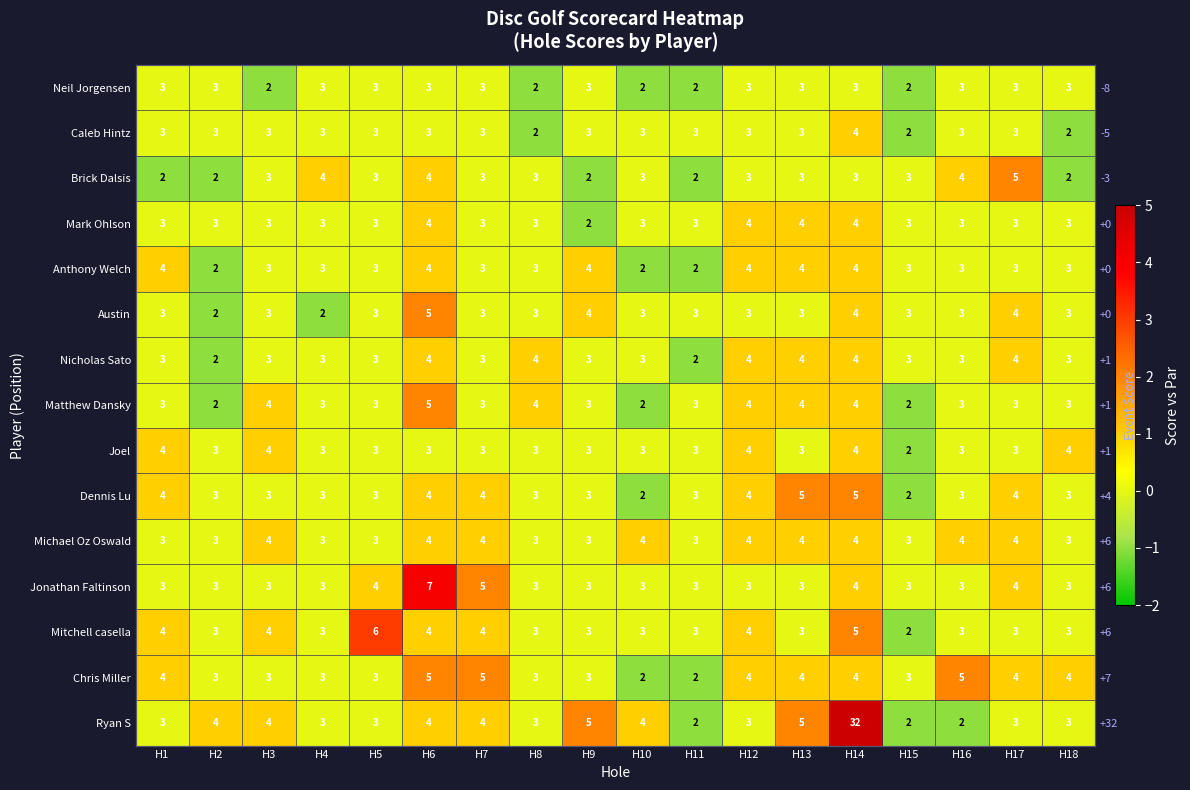

What is the smallest value displayed?

-1